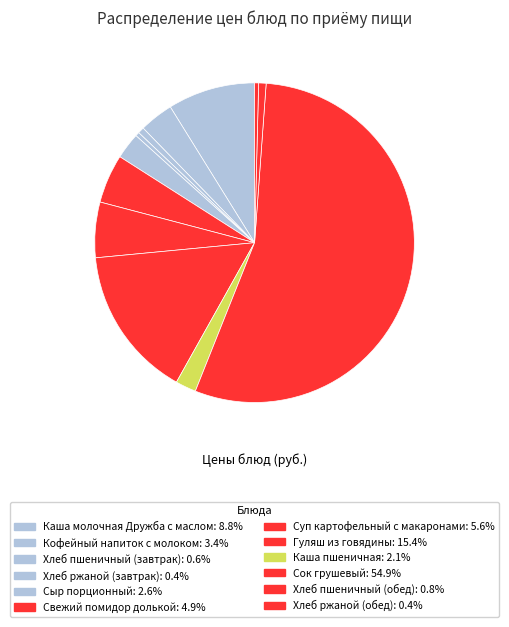

How many segments does this pie chart have?

12